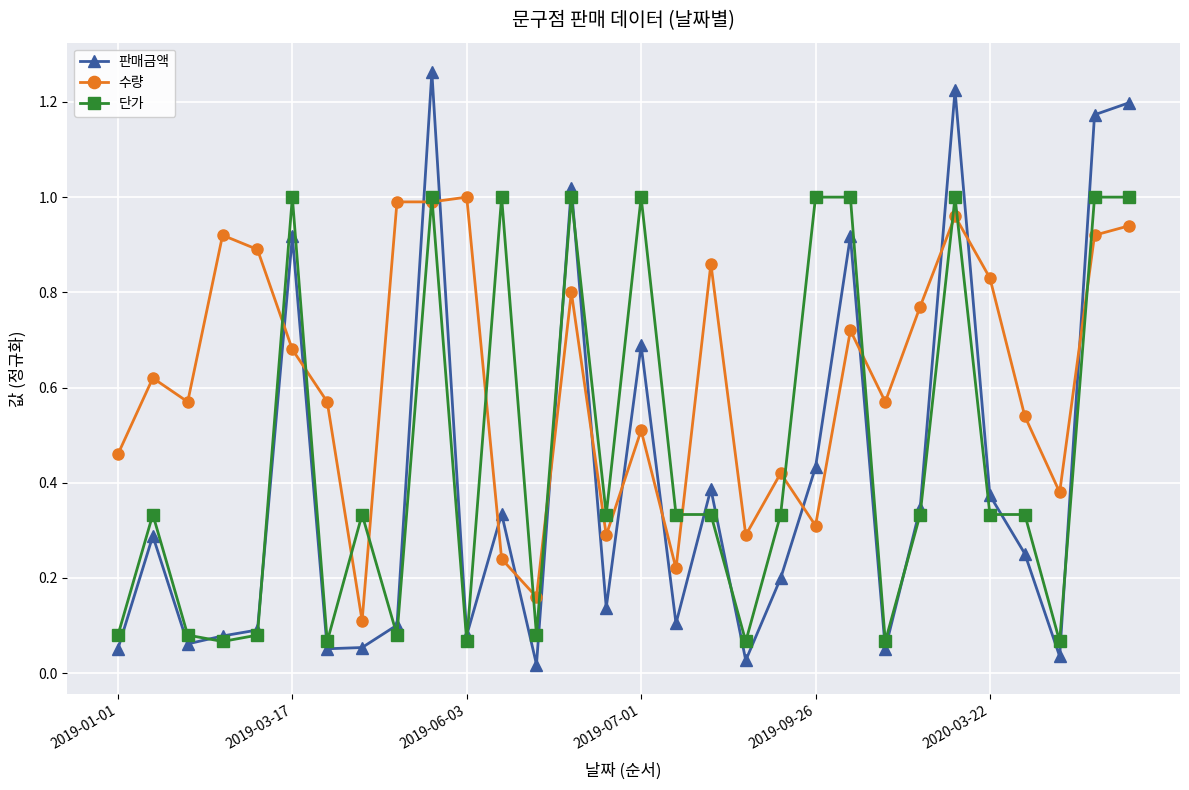

Rank the series by their average value, from highest to lowest.

수량, 단가, 판매금액